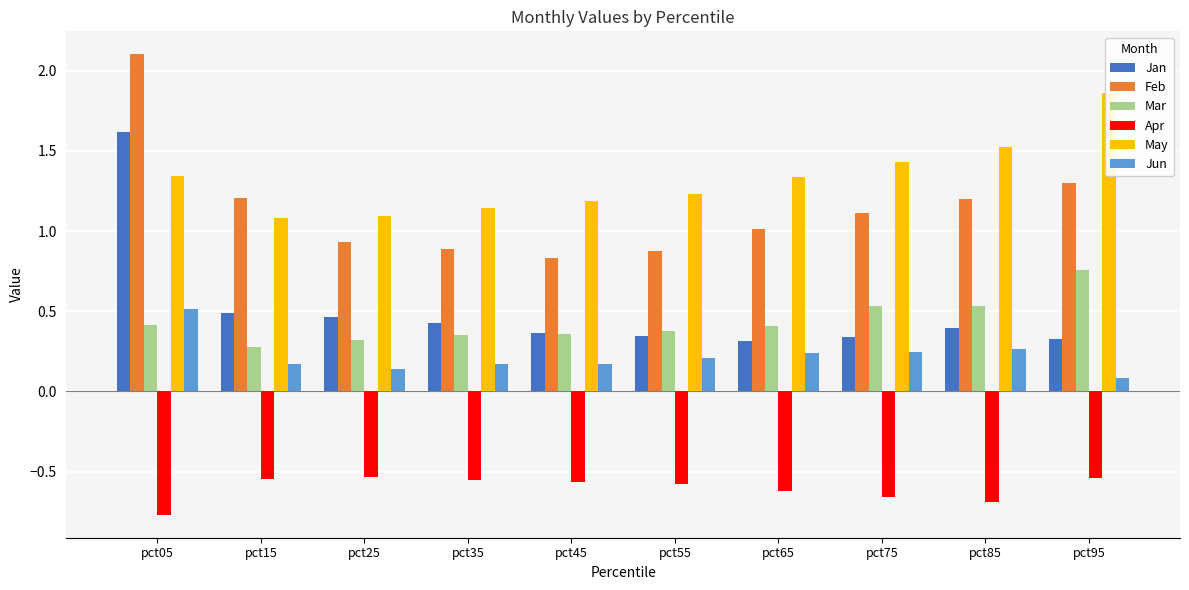

Are the bars horizontal?

No